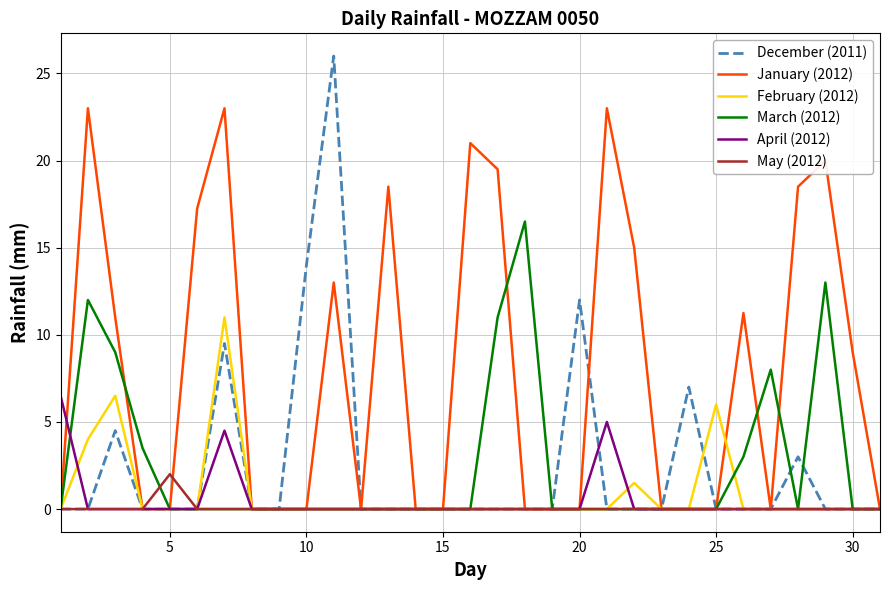

List the series in order of their peak value, highest first.

December (2011), January (2012), March (2012), February (2012), April (2012), May (2012)